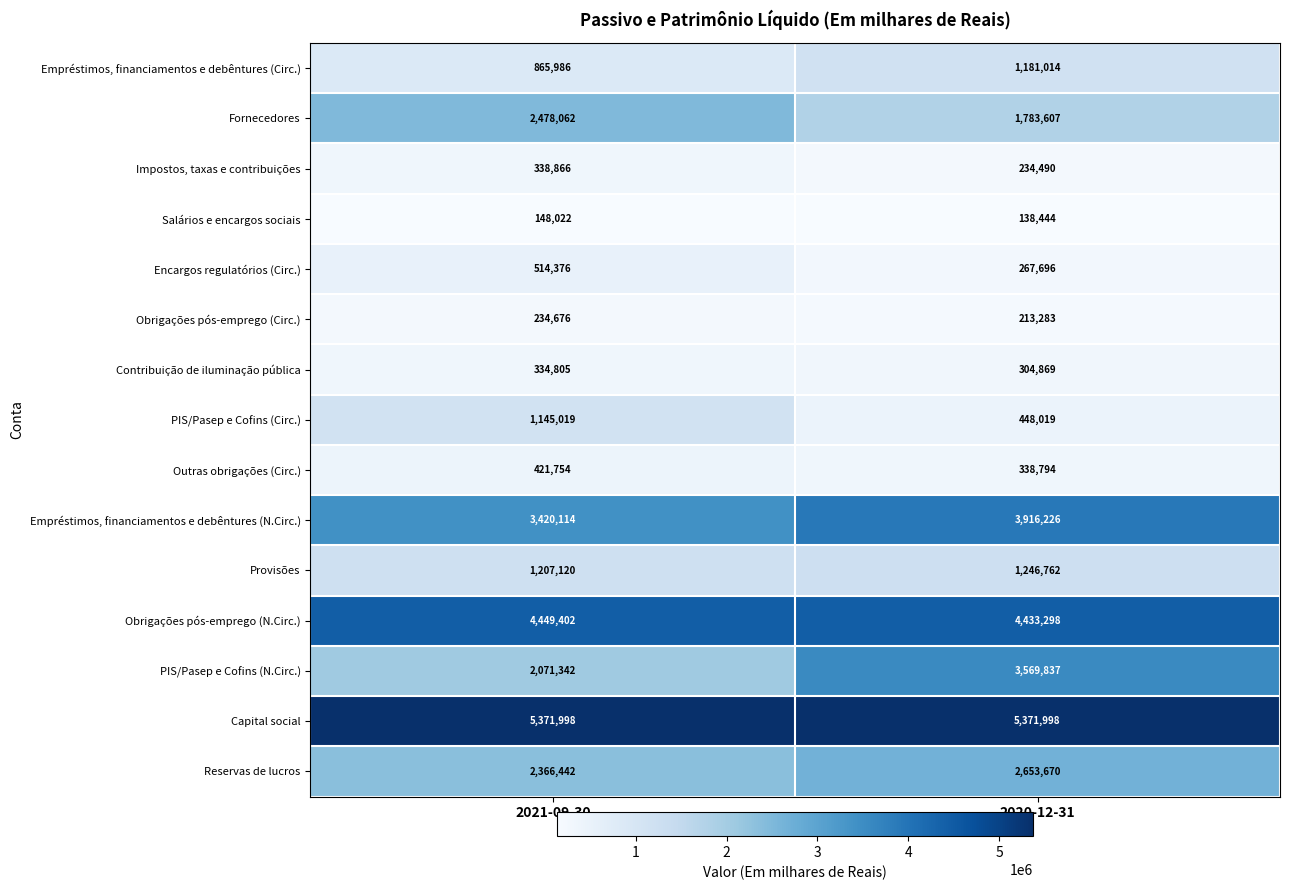

How many values in the Encargos regulatórios (Circ.) series are below 514376?

1